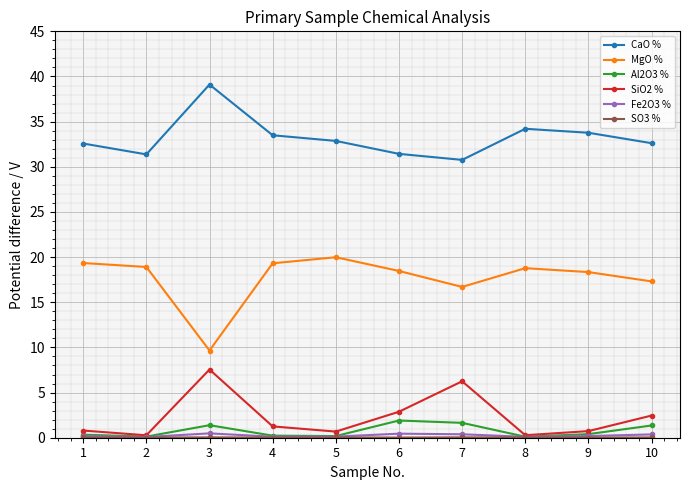

What is the difference between the Fe2O3 % values at 4 and 1?

0.1